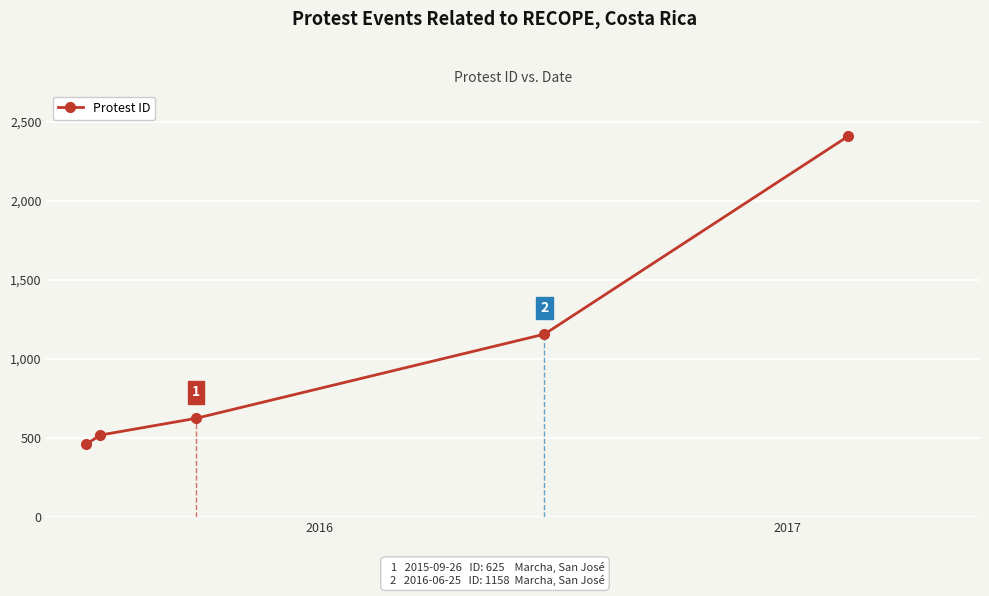

How many data points are less than 625?

2